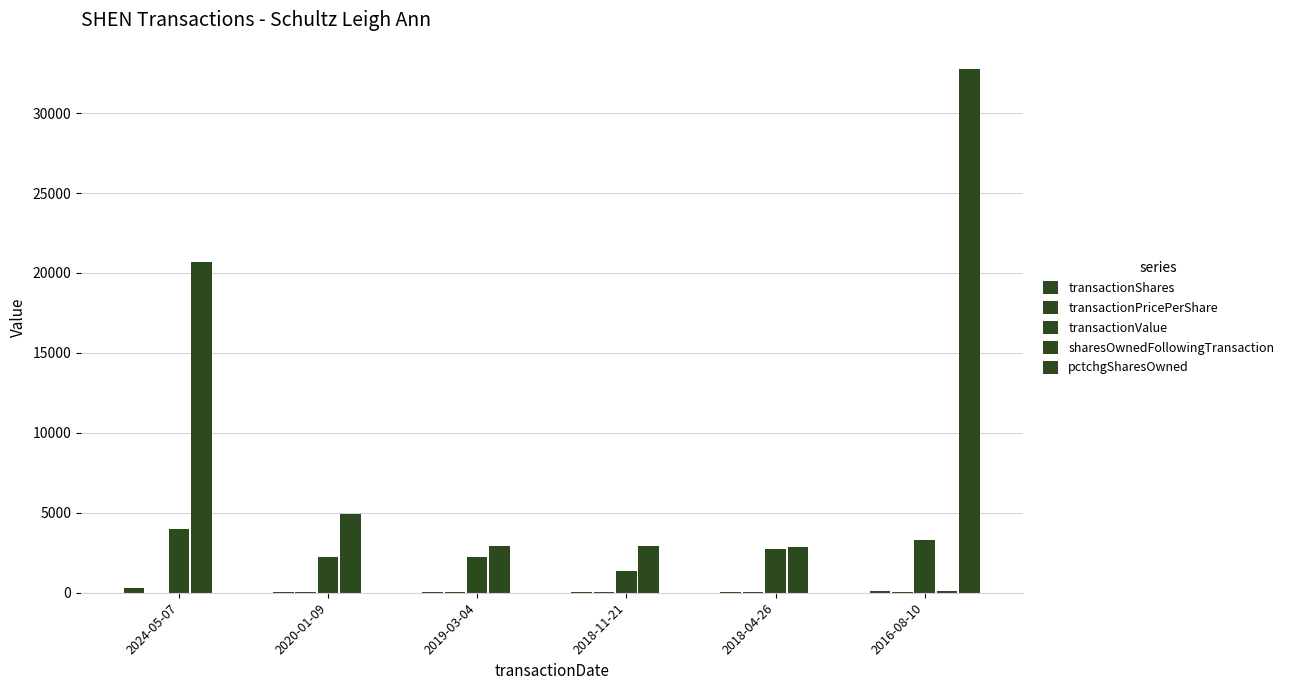

Where is transactionShares nearest to the value 153?

2016-08-10